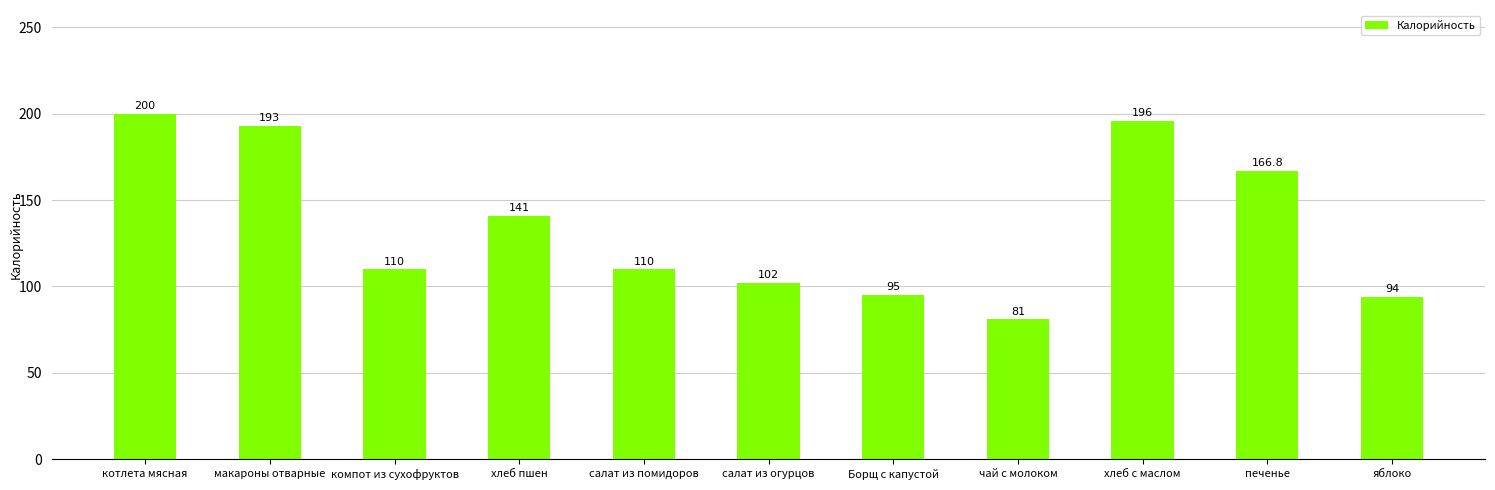

Which label corresponds to the largest value in the chart?

котлета мясная